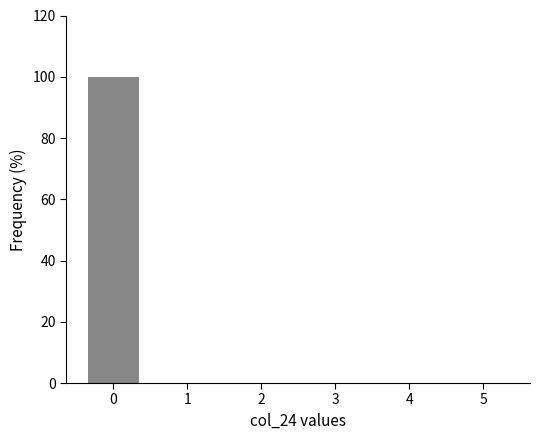

Reading left to right, extract all data points from this chart.

0=100	1=0	2=0	3=0	4=0	5=0